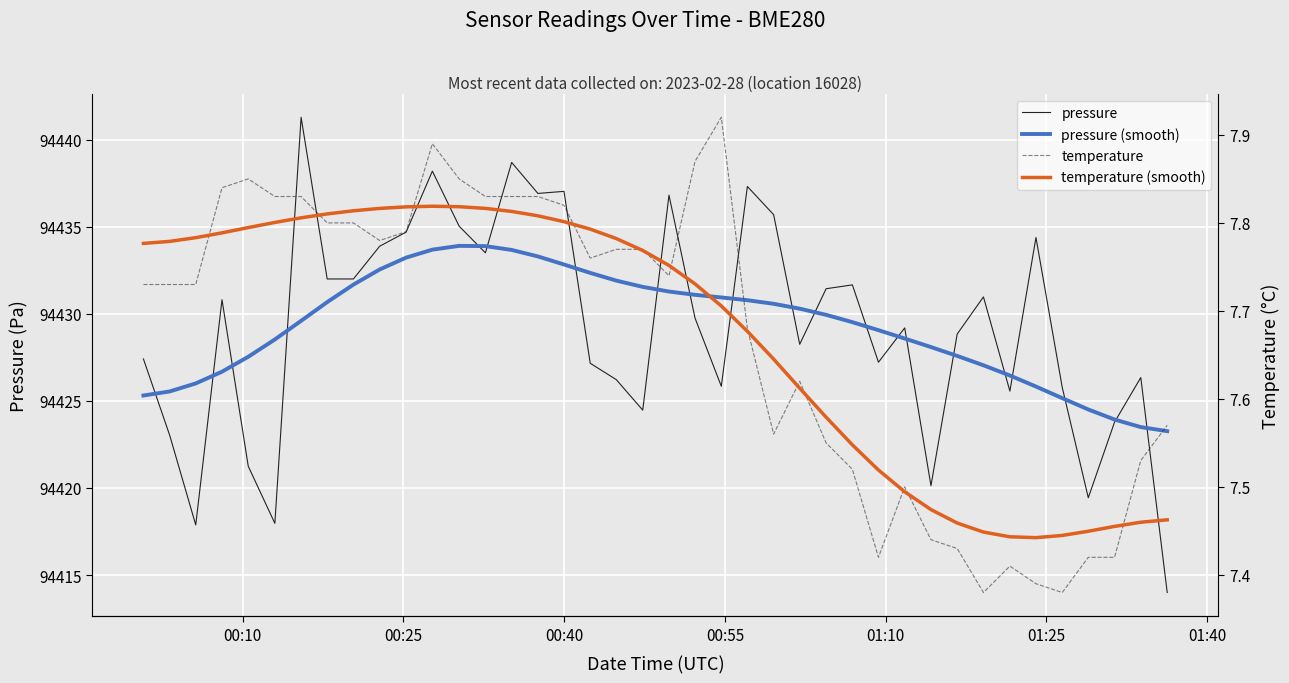

List the series in order of their peak value, lowest first.

temperature (smooth), temperature, pressure (smooth), pressure